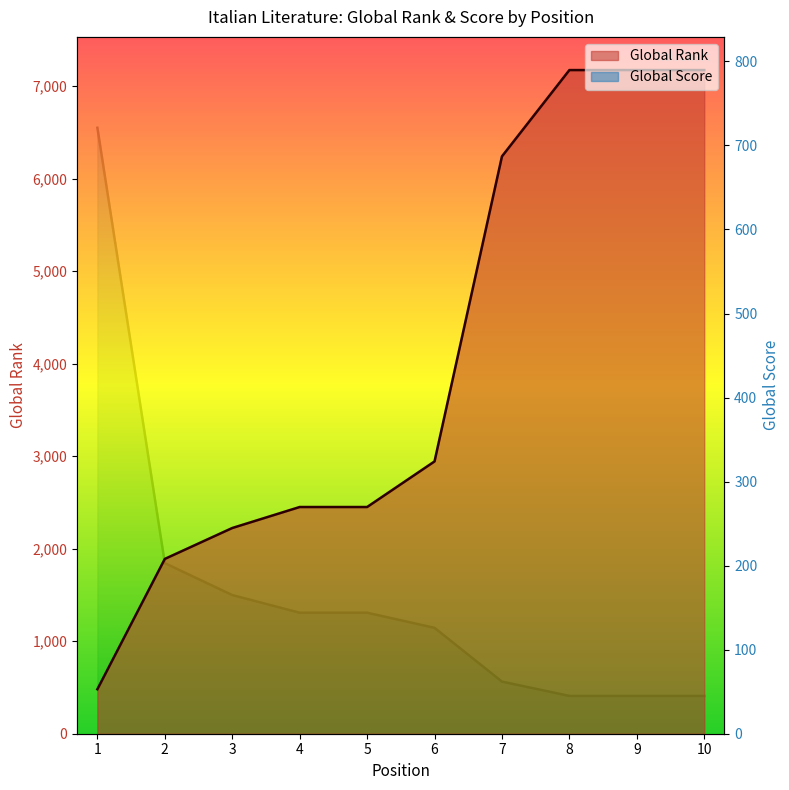

What is the difference between the second highest and minimum values in the Global Score series?

158